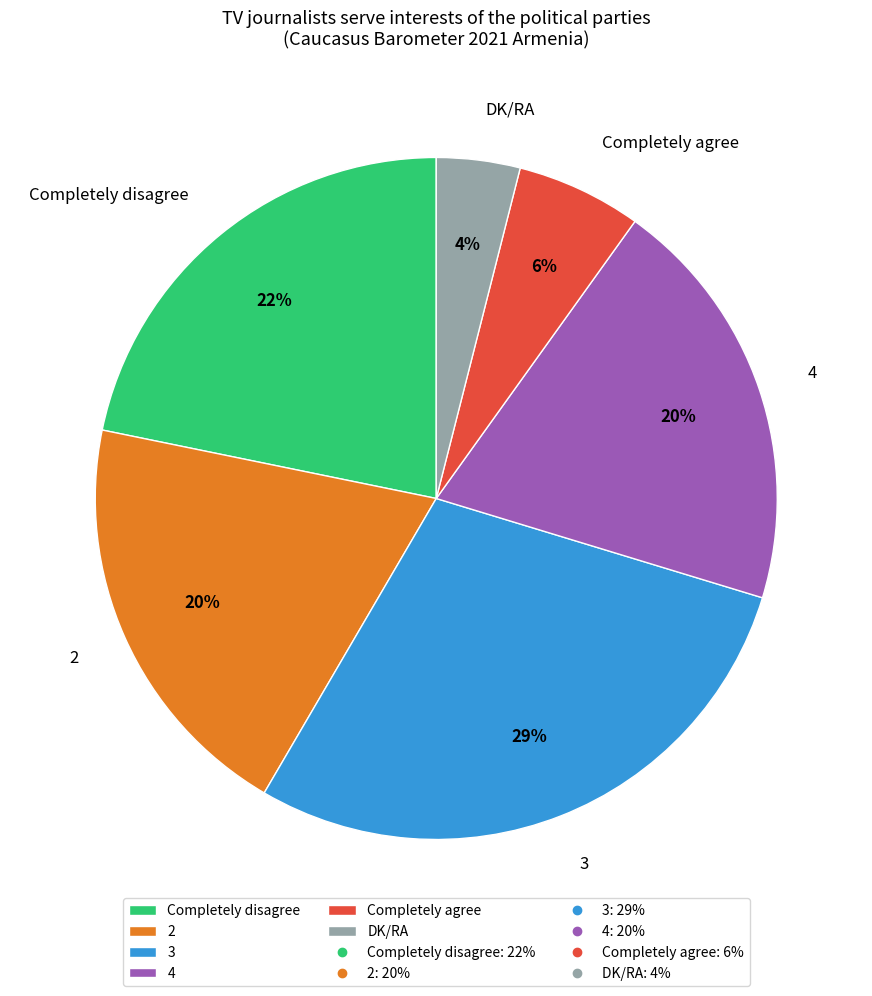

Which slice is the largest?

3